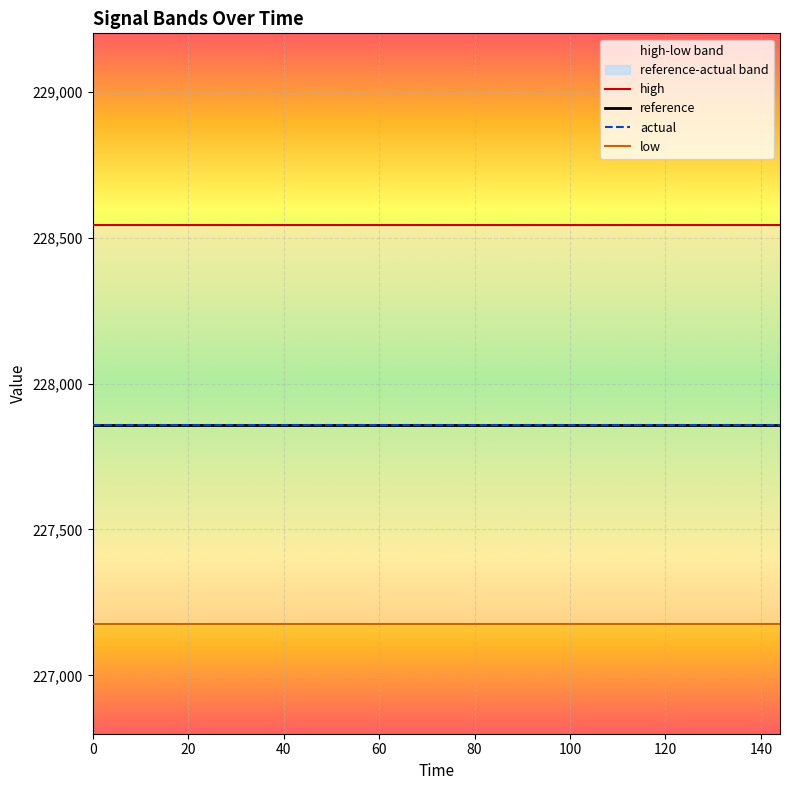

What are all the series names shown in the legend?

high, reference, actual, low